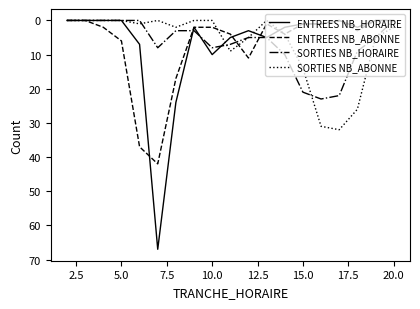

What is the highest value of the SORTIES NB_ABONNE series?

32